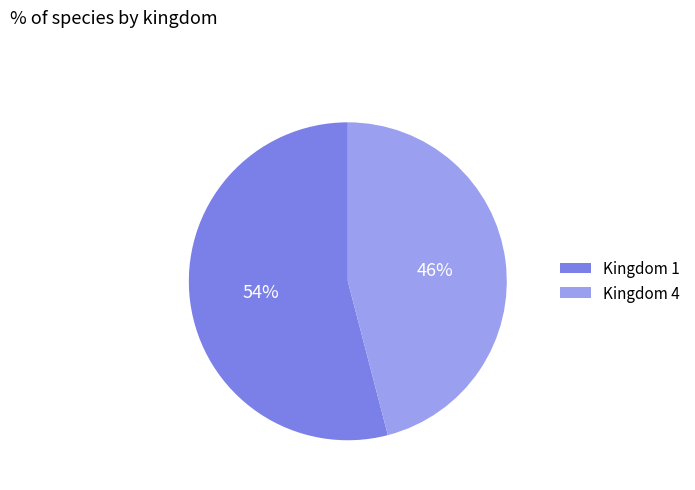

To the nearest percent, what is the difference between the largest and smallest slice percentages?

8%